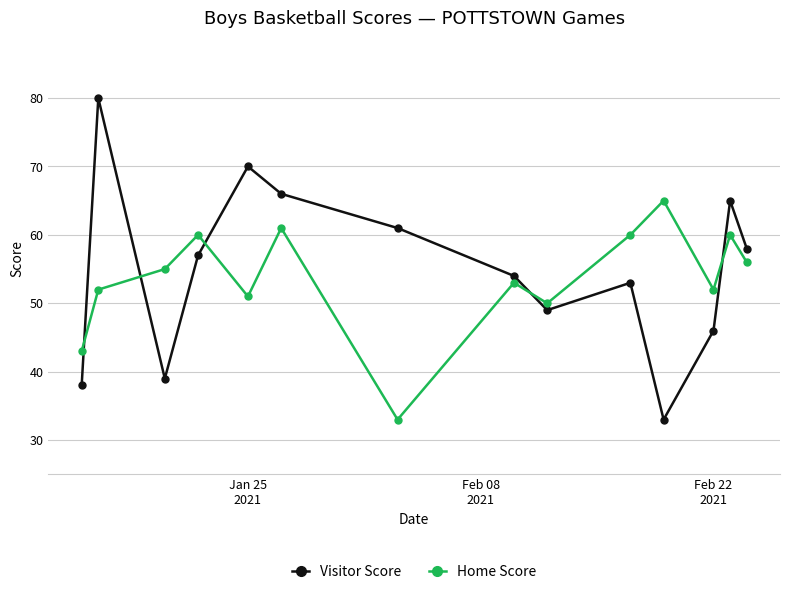

At how many categories does at least one series exceed 33?

14